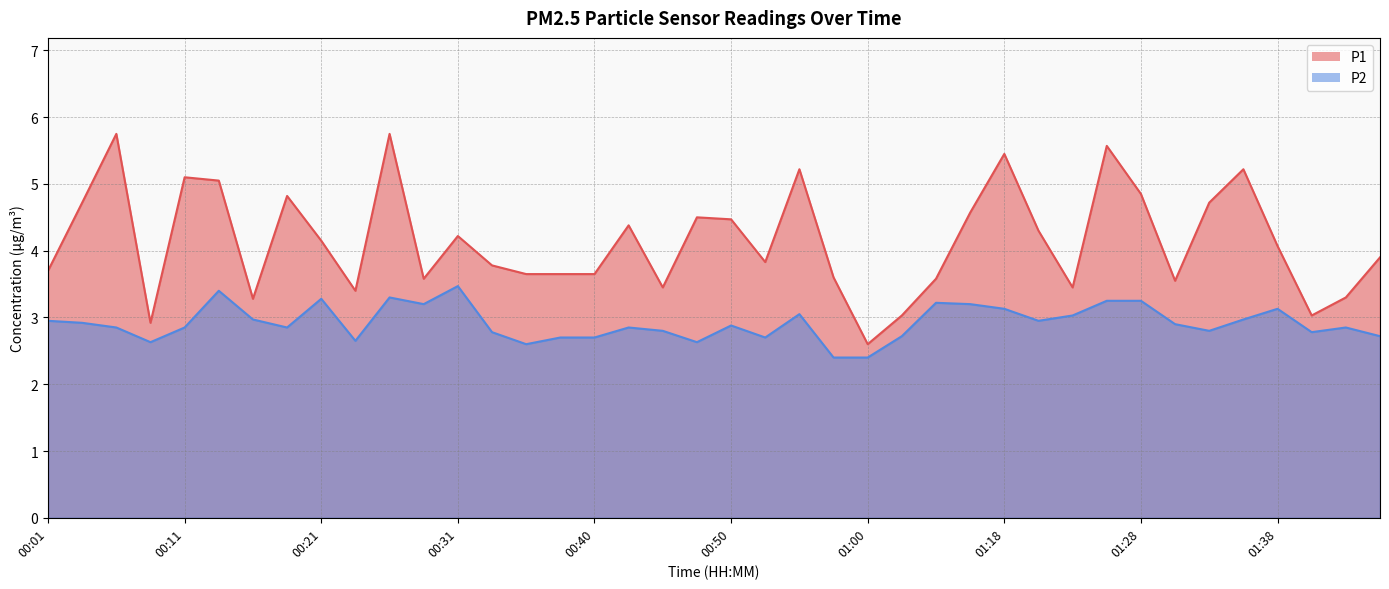

What is the maximum value shown in the chart?

5.8